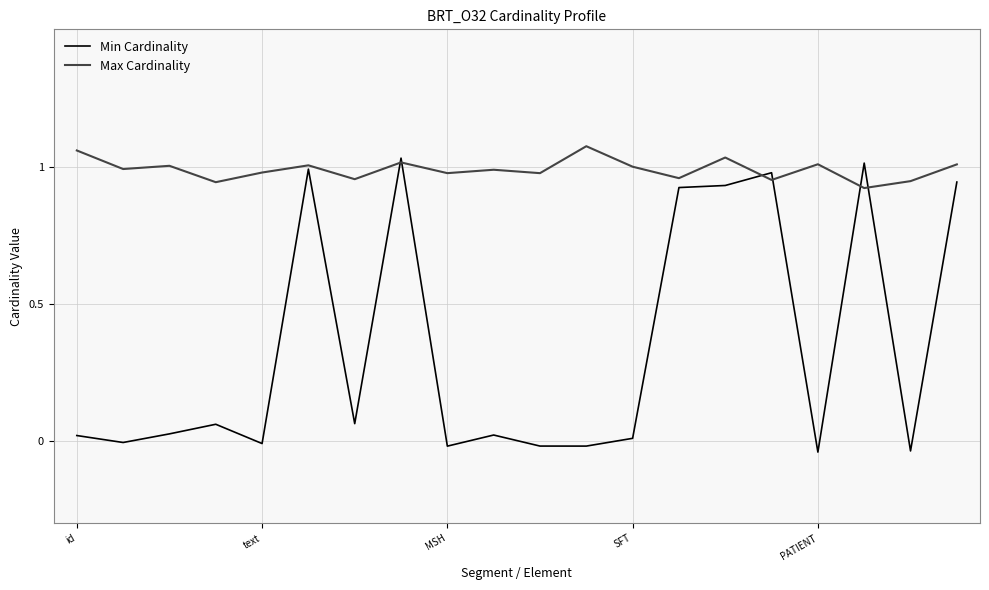

Which series has the largest range (max minus min)?

Min Cardinality